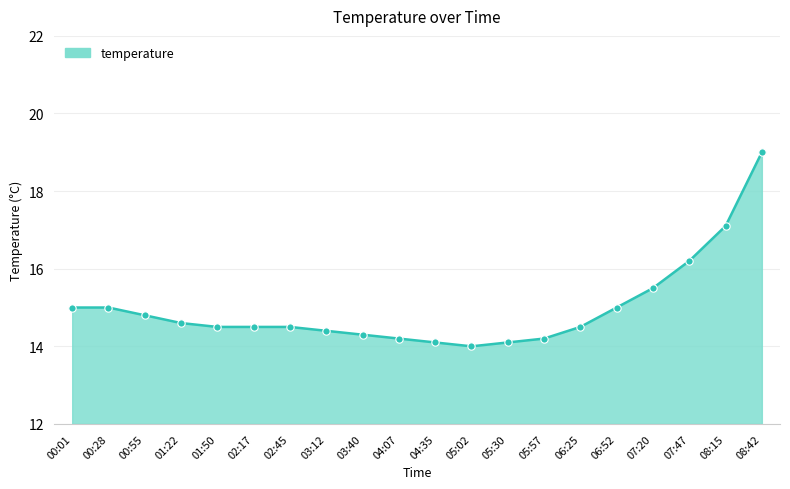

What is the ratio of the value at 05:30 to the value at 04:35?

1.0